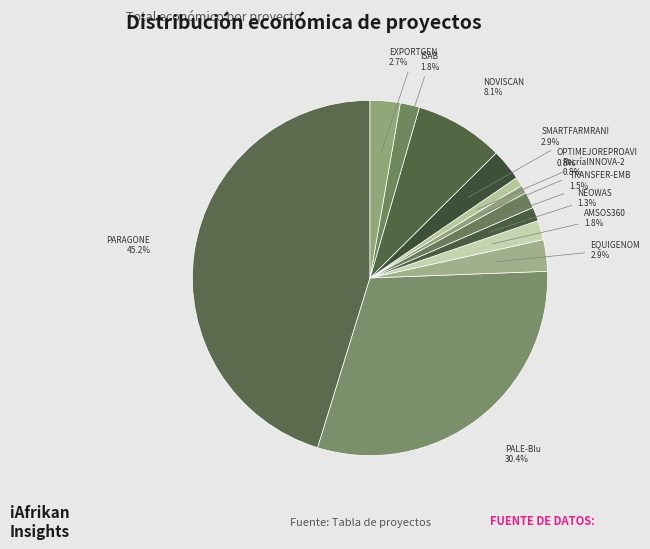

To the nearest percent, what is the average slice percentage?

8%